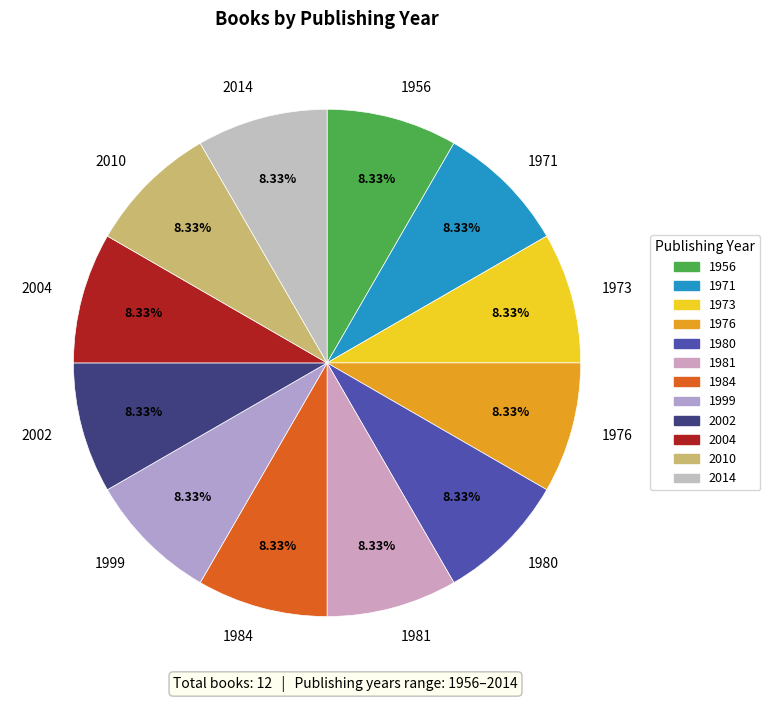

Approximately how many times larger is the value at 1984 compared to 1956?

1.0